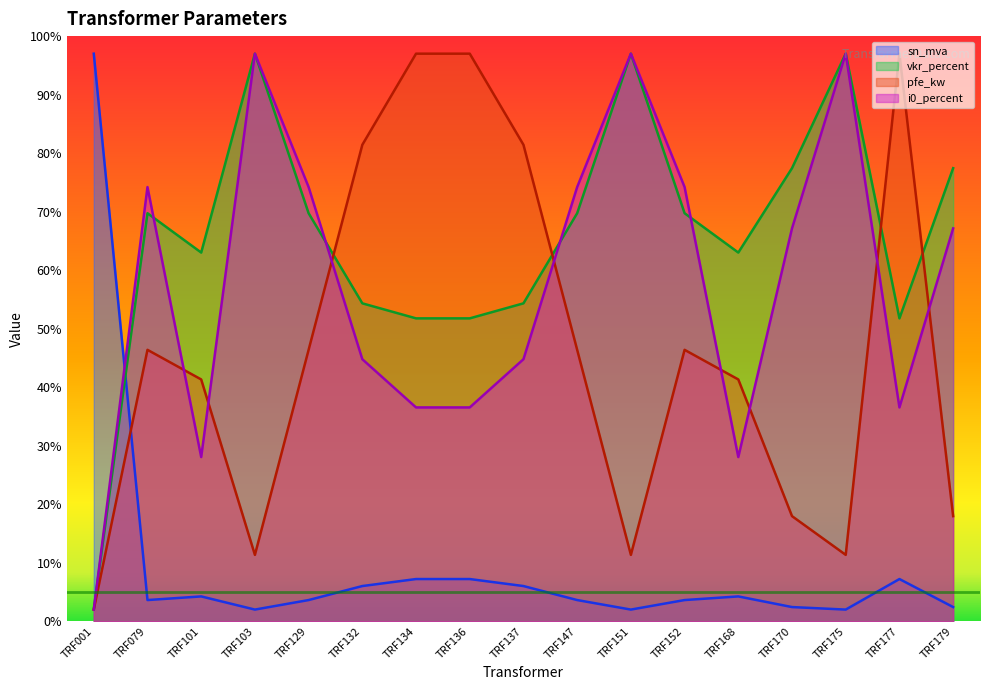

What is the average value of the vkr_percent series?

65.7